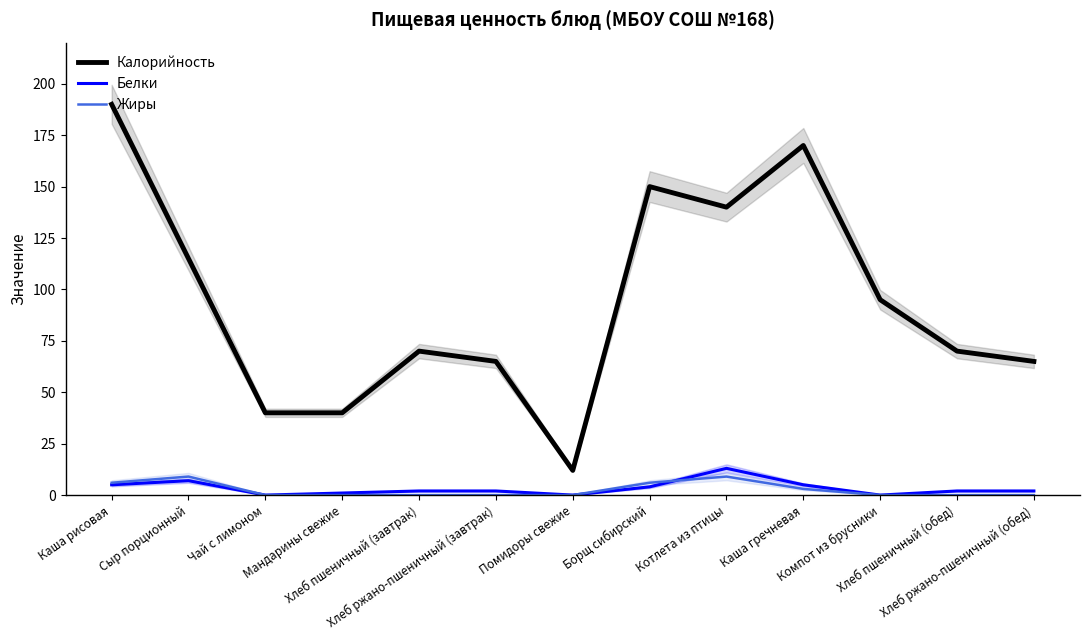

The value of Жиры at Мандарины свежие is 5. True or false?

False